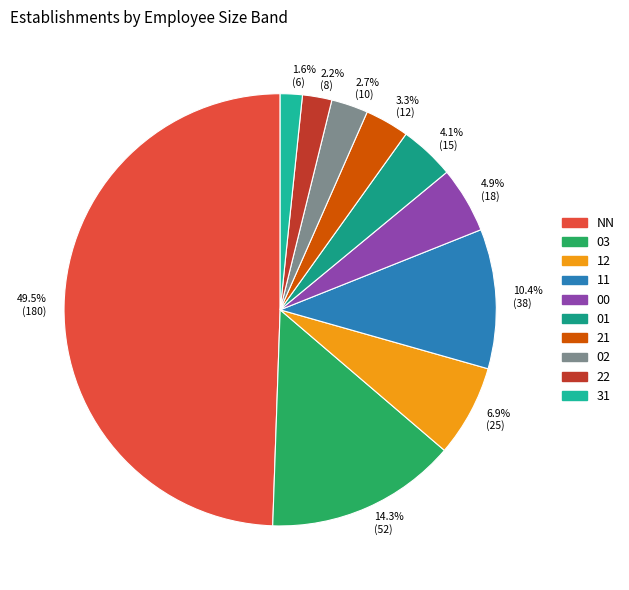

Is 2.7% (10) the majority of the pie?

No